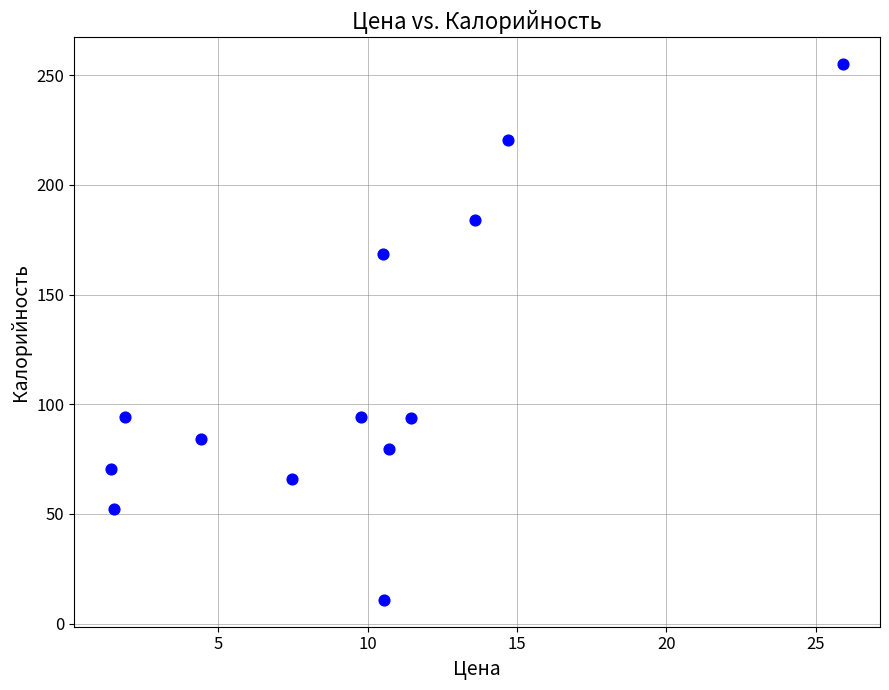

What is the range of Y values (max minus min)?

244.2